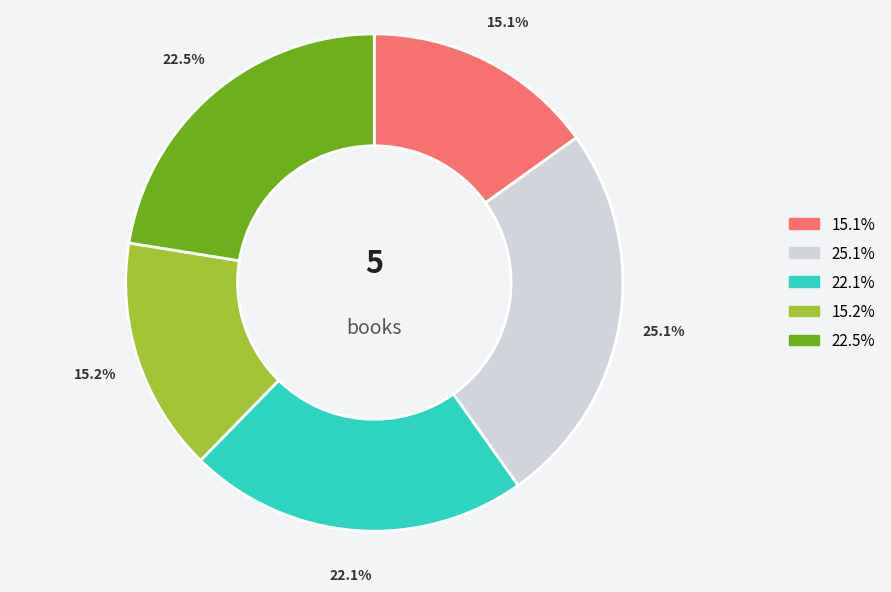

Is there a majority slice in this chart?

No